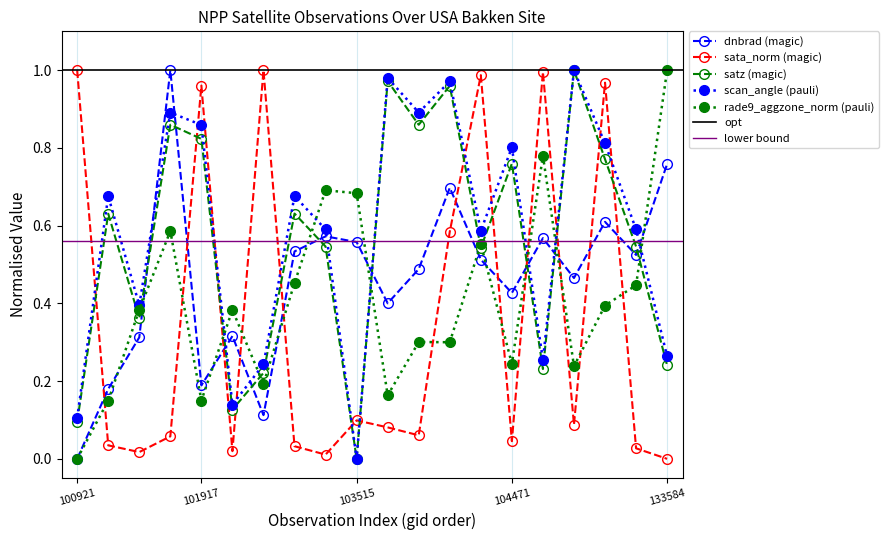

The scan_angle series shows 0.3 at 133584. True or false?

True